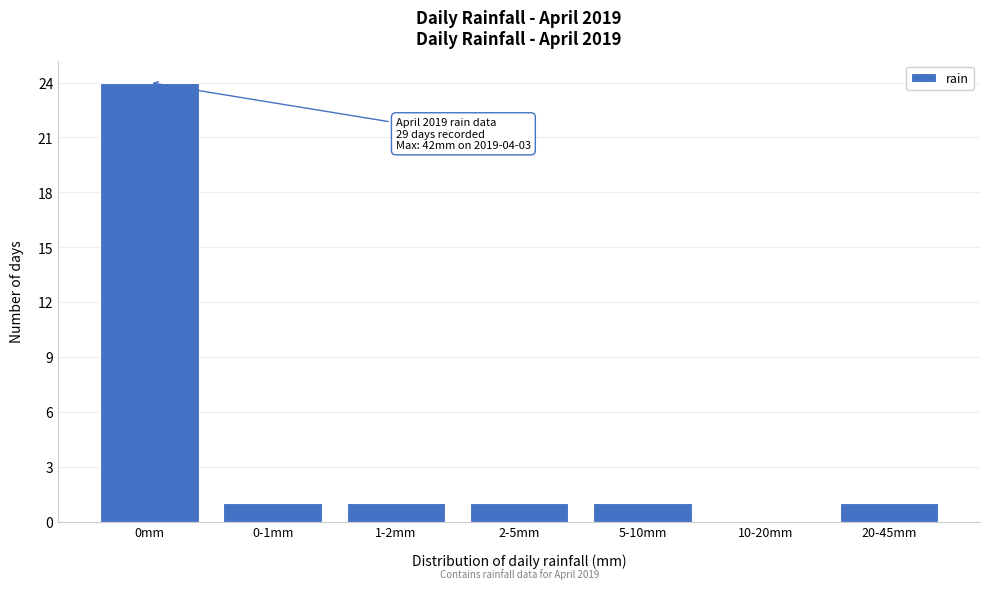

Reading left to right, list all the values displayed in this chart.

0mm=24	0-1mm=1	1-2mm=1	2-5mm=1	5-10mm=1	10-20mm=0	20-45mm=1